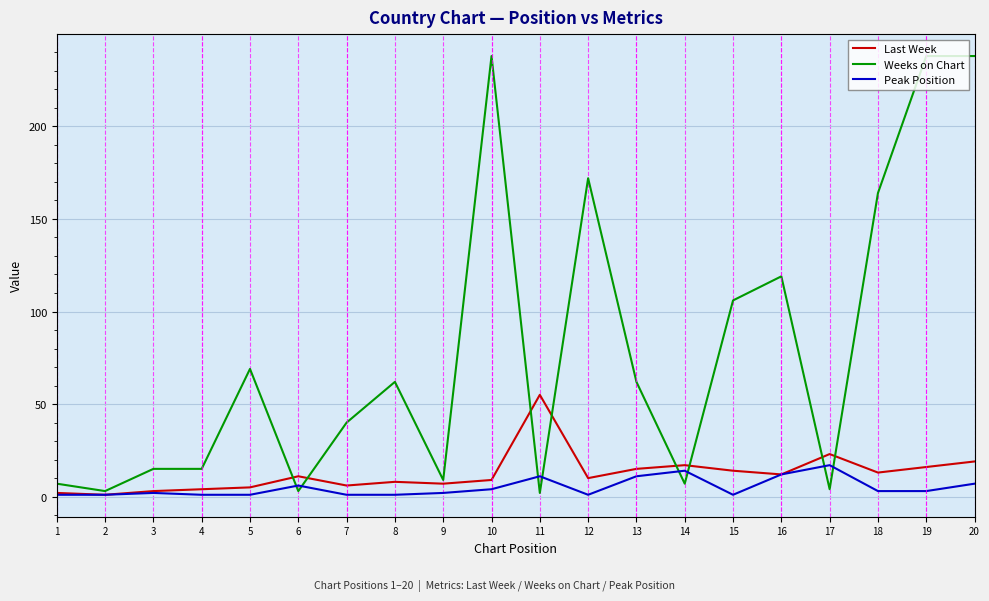

Is the value of Peak Position at 13 greater than the value of Weeks on Chart at 15?

No